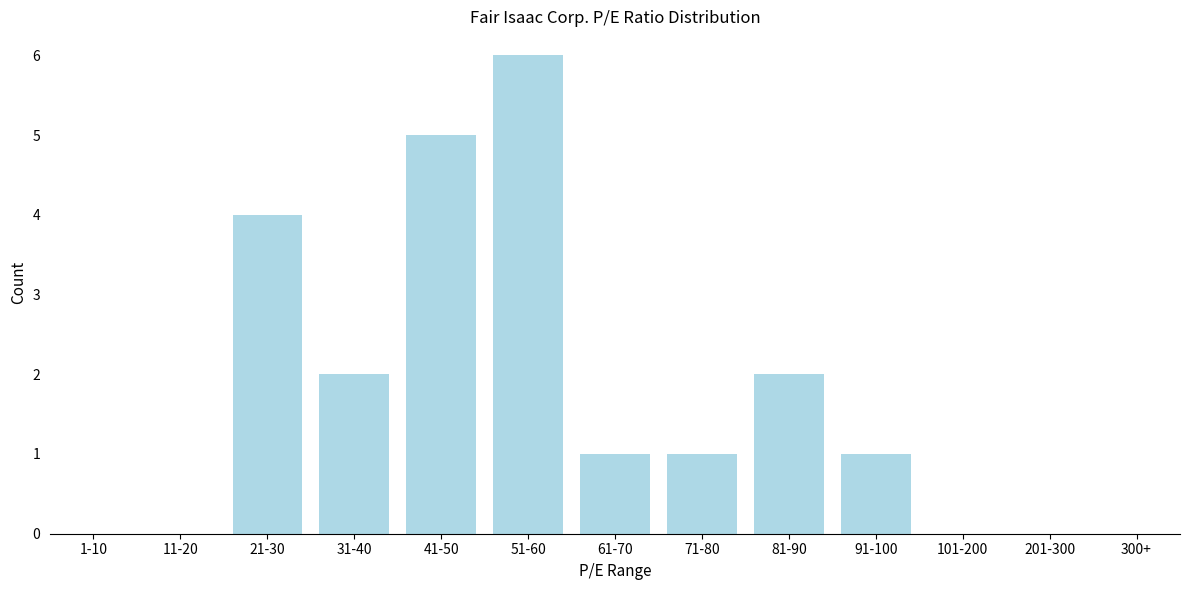

Reading left to right, list all the values displayed in this chart.

1-10=0	11-20=0	21-30=4	31-40=2	41-50=5	51-60=6	61-70=1	71-80=1	81-90=2	91-100=1	101-200=0	201-300=0	300+=0